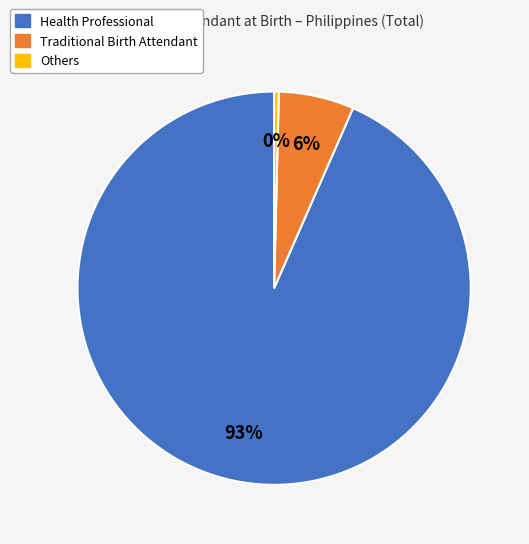

Which category has the smallest portion of the pie?

Others